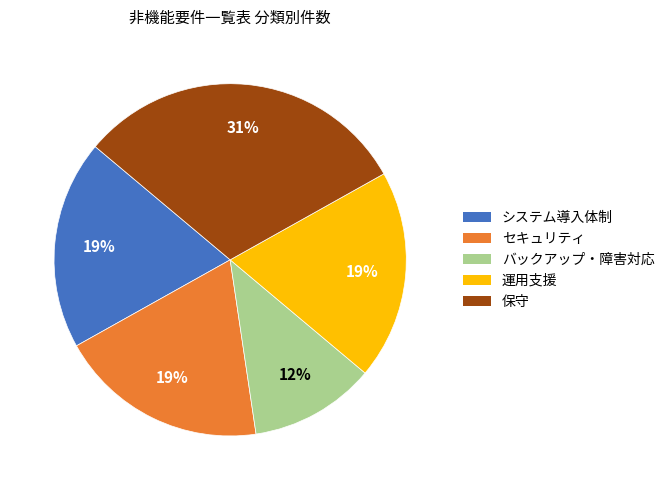

To the nearest percent, what is the average slice percentage?

20%